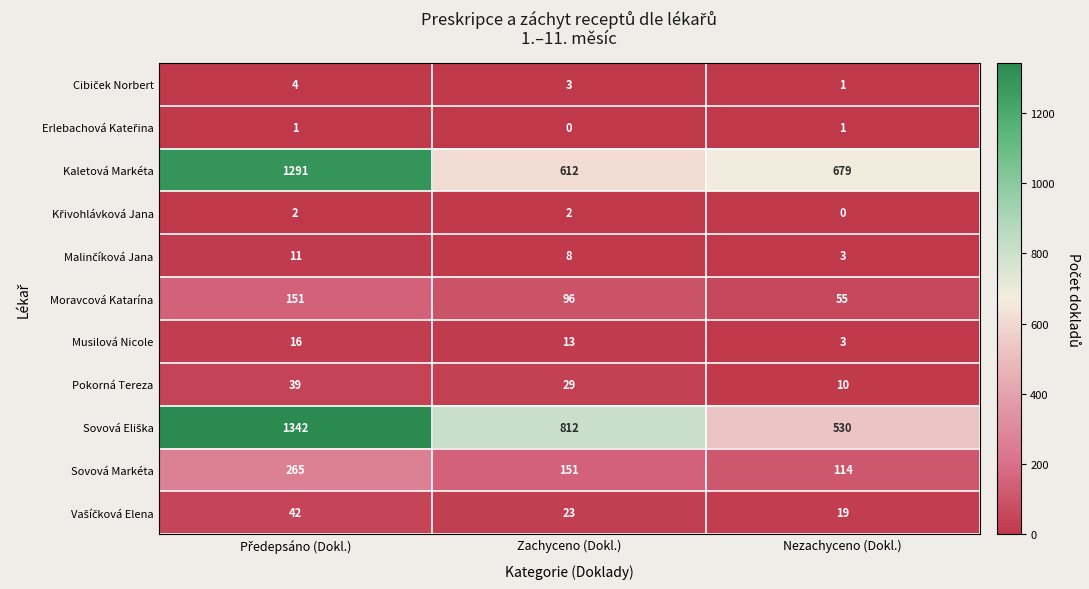

What is the difference between the highest and lowest values at Nezachyceno (Dokl.)?

679